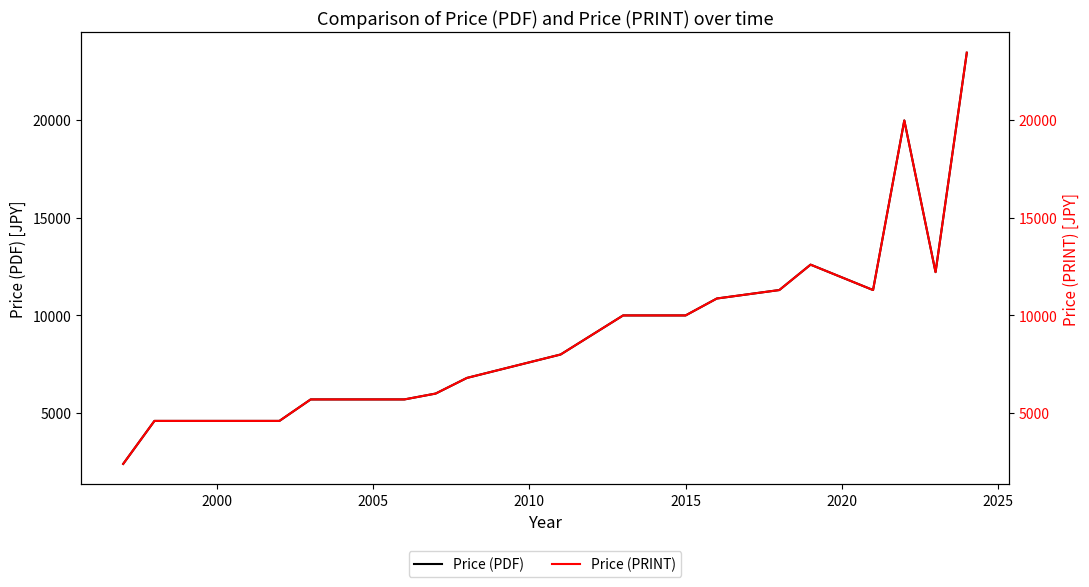

The value of Price (PDF) at 2005 is 8265.3. True or false?

False